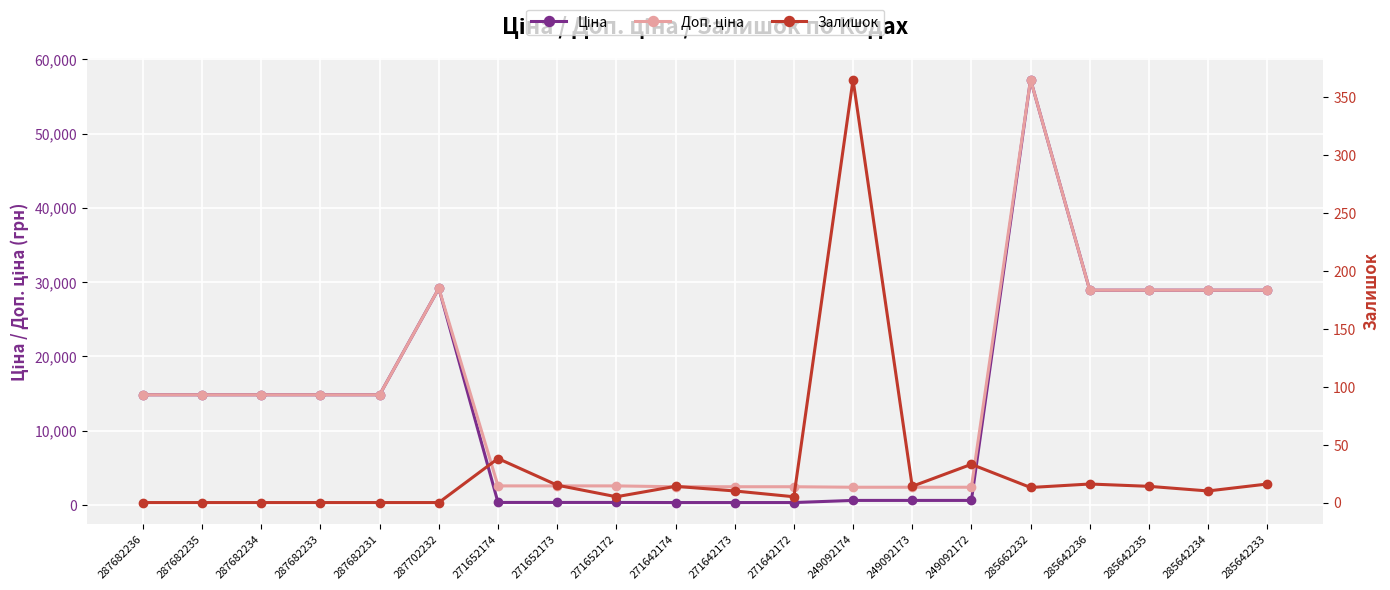

How many categories are shown in the chart?

20